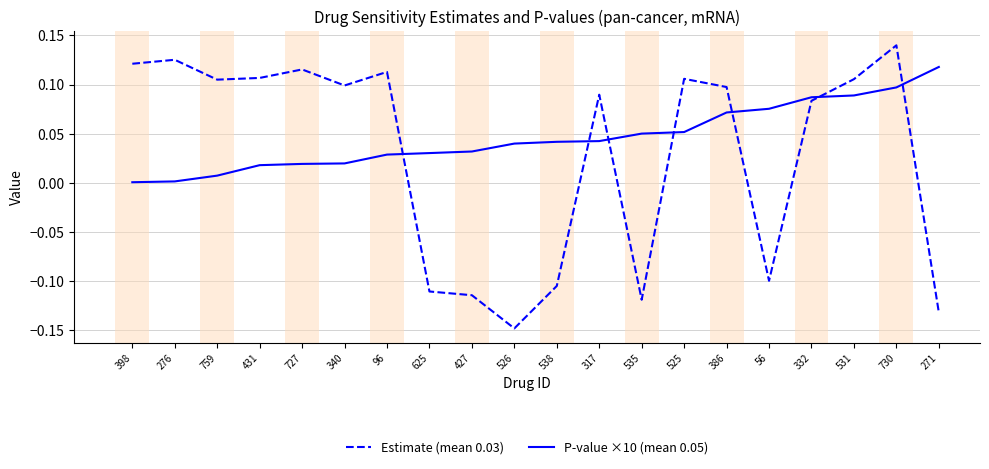

At which category is the sum across all series the highest?

730